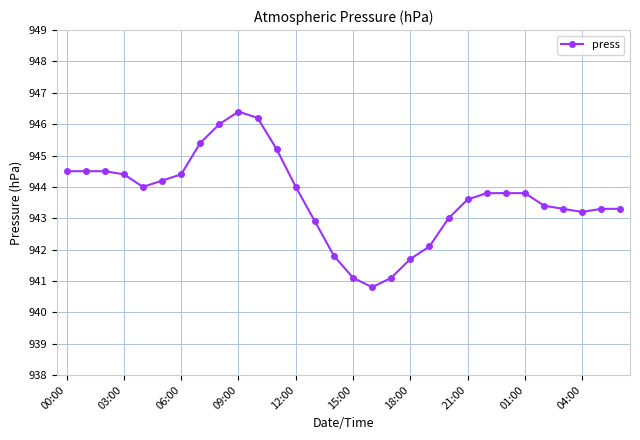

What is the average value?

943.7